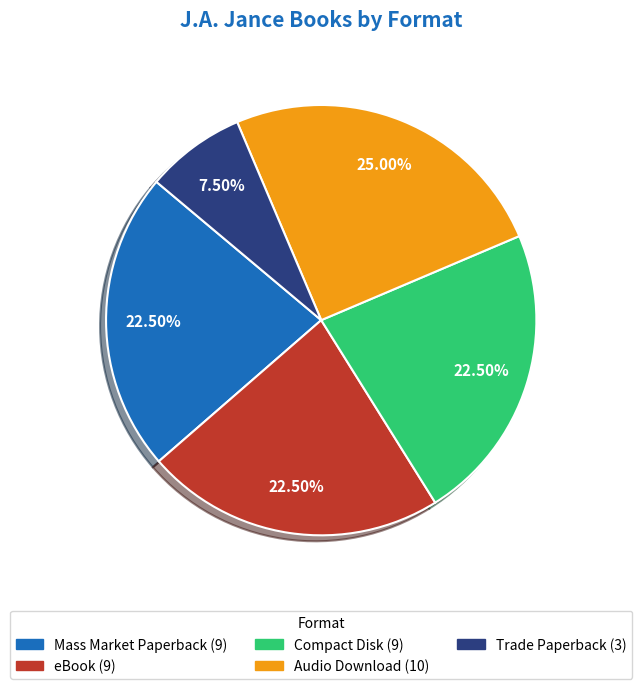

What is the smallest slice in the pie chart?

Trade Paperback